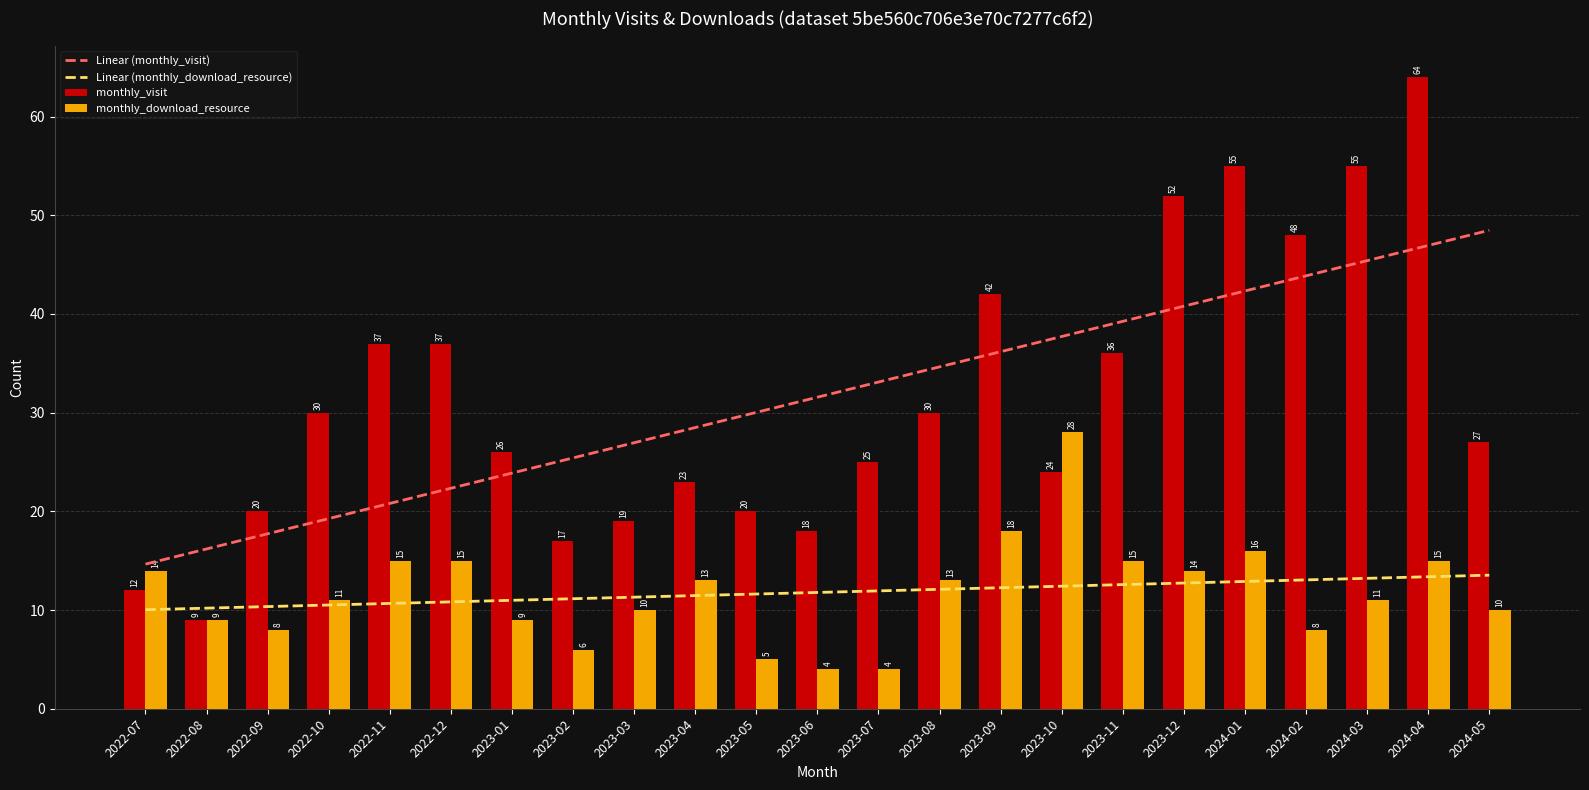

What is the total value across all series at 2024-03?

124.6